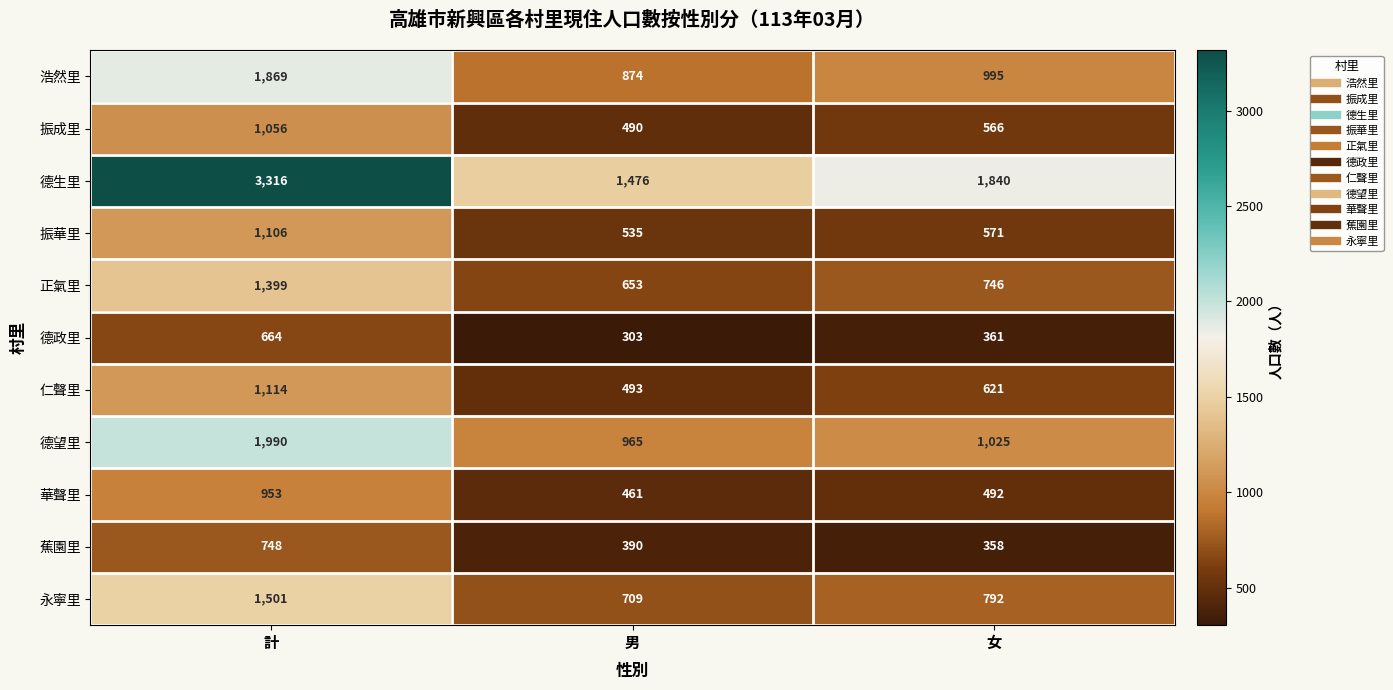

Which category has the highest value across all series?

計